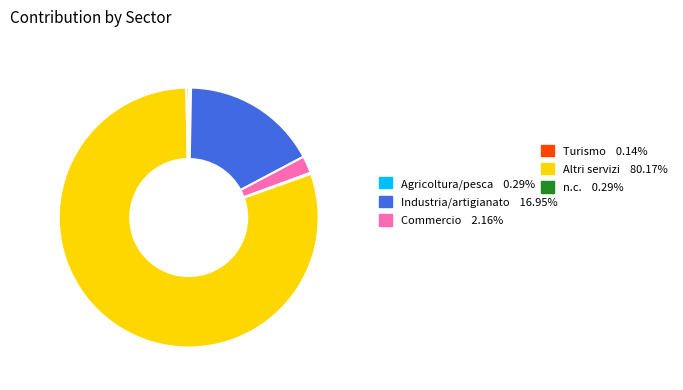

Does any single category account for the majority?

Yes